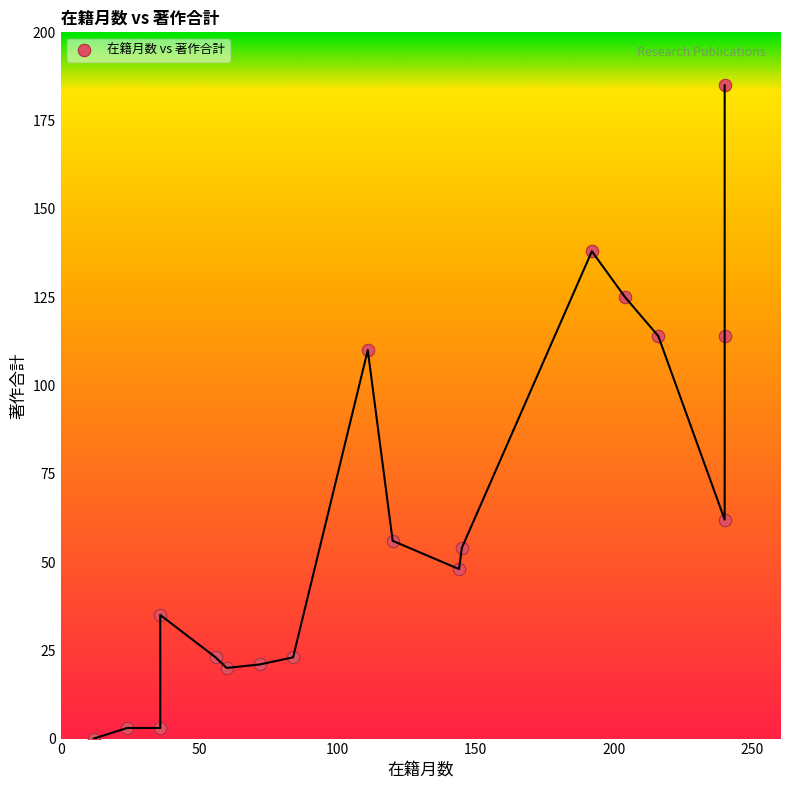

What is the range of Y values (max minus min)?

185